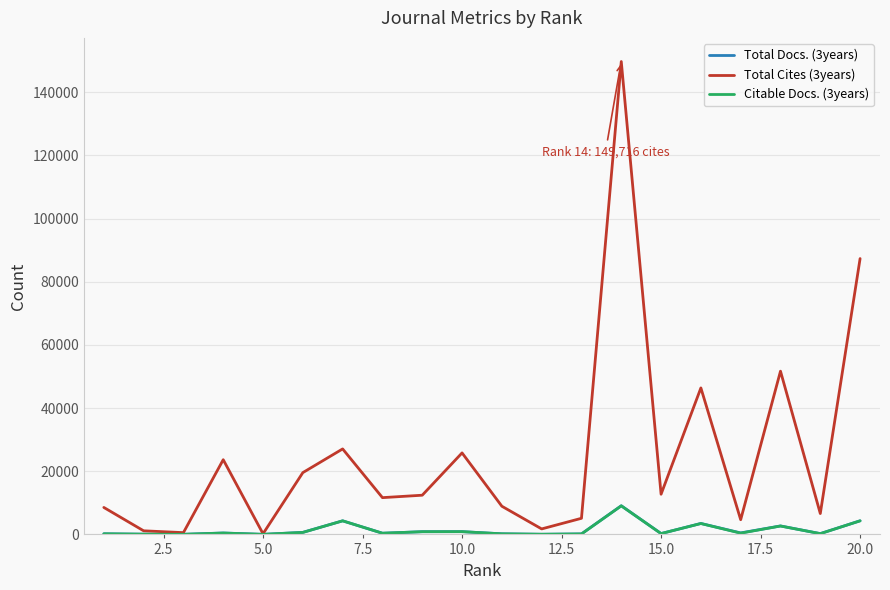

What is the maximum value shown in the chart?

149716